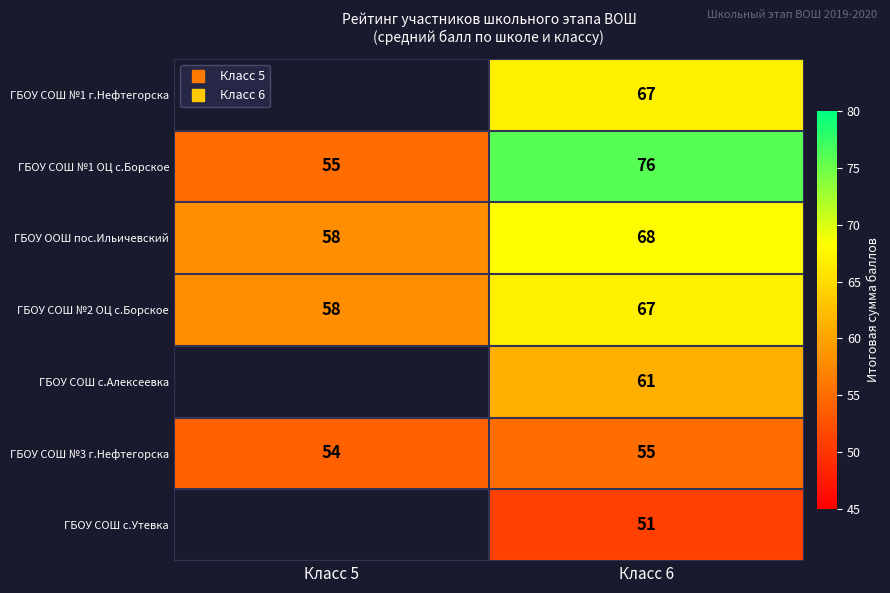

Between Класс 5 and Класс 6, which is larger?

Класс 6